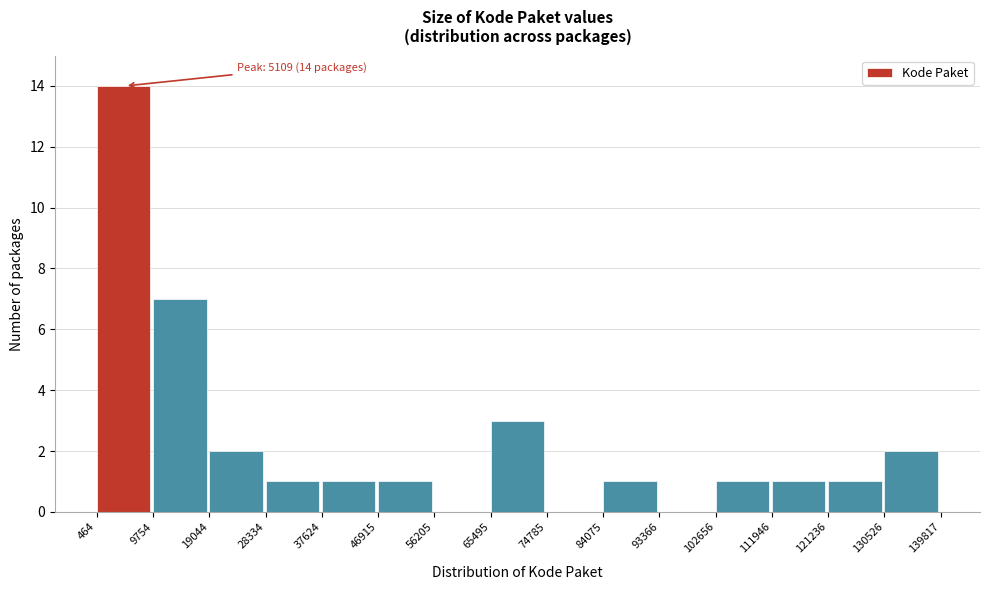

Over which range of the x-axis is the bar tallest?

464 to 9754